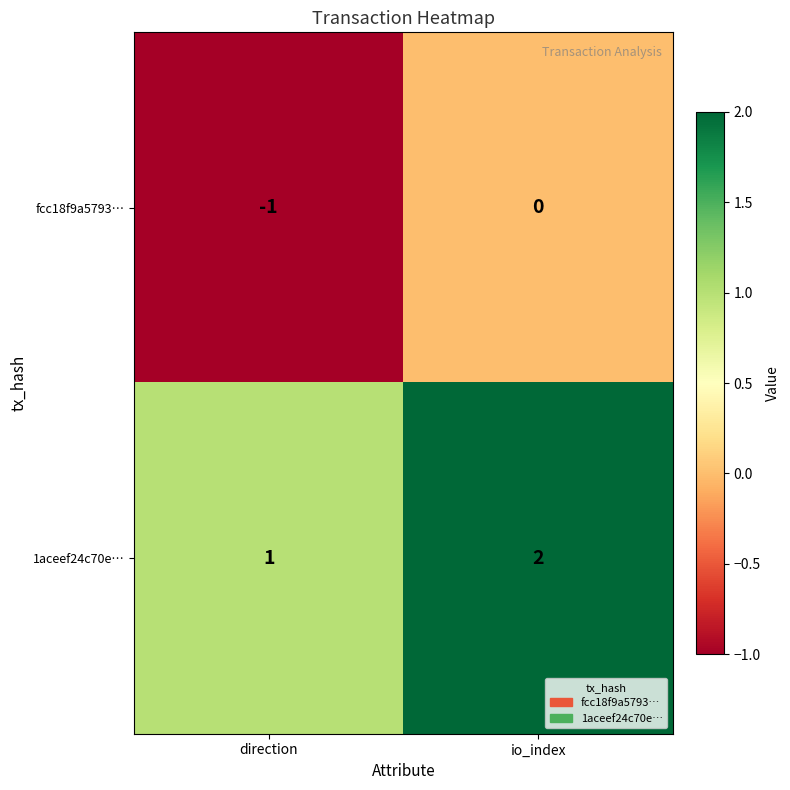

Where is 1aceef24c70e… nearest to the value 1?

direction